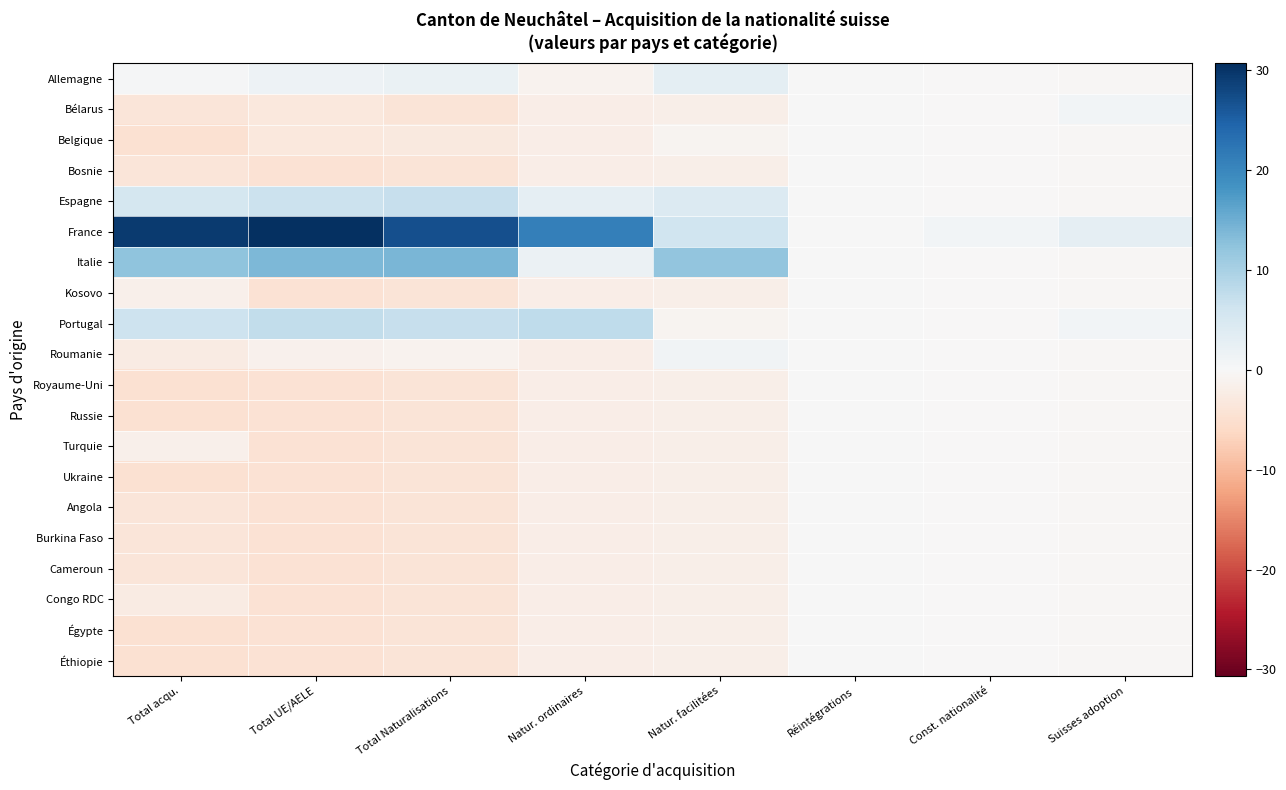

At which category is the sum across all series the highest?

Total acqu.